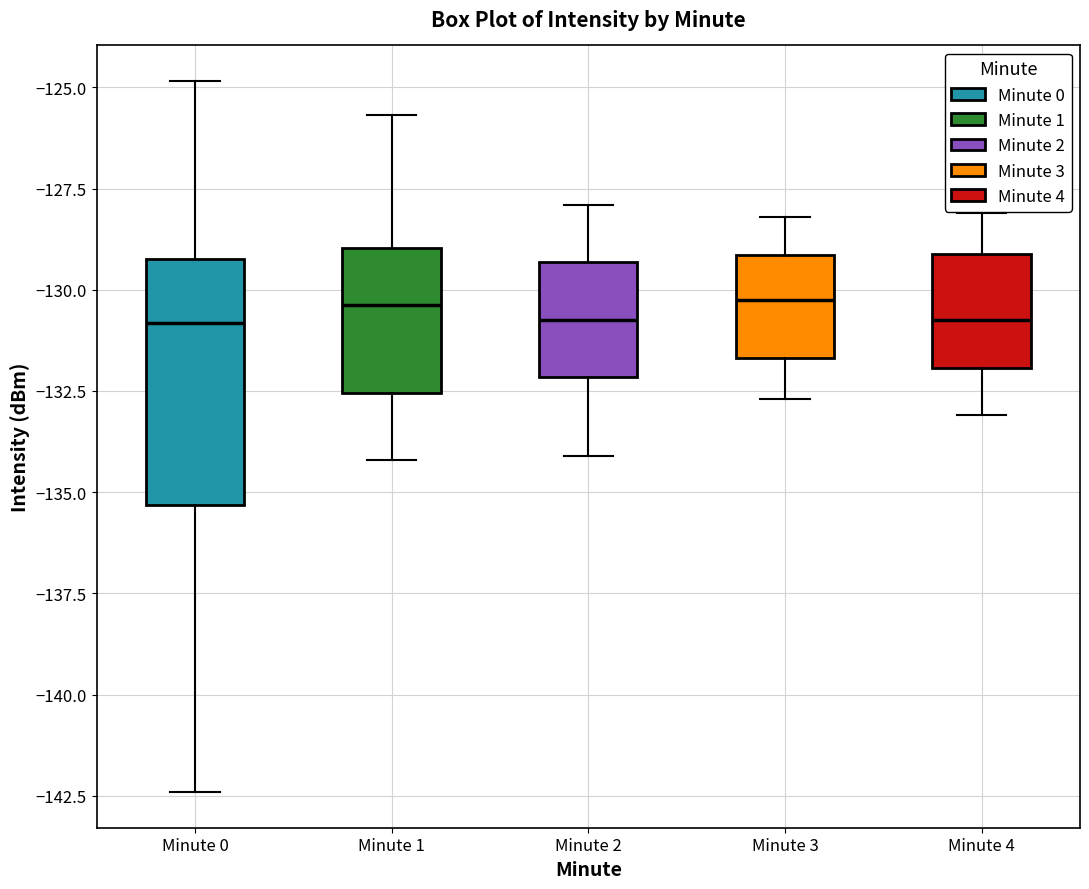

Comparing the boxes themselves (not the whiskers), which one is the tallest?

Minute 0